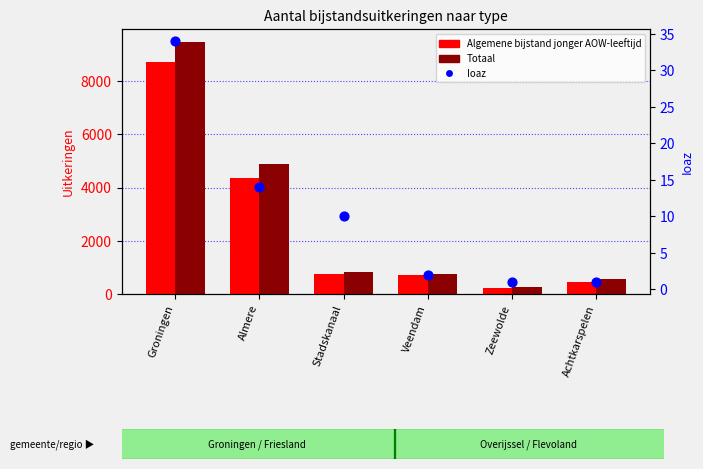

Is the value of Algemene bijstand jonger AOW-leeftijd at Almere greater than the value of Totaal at Almere?

No